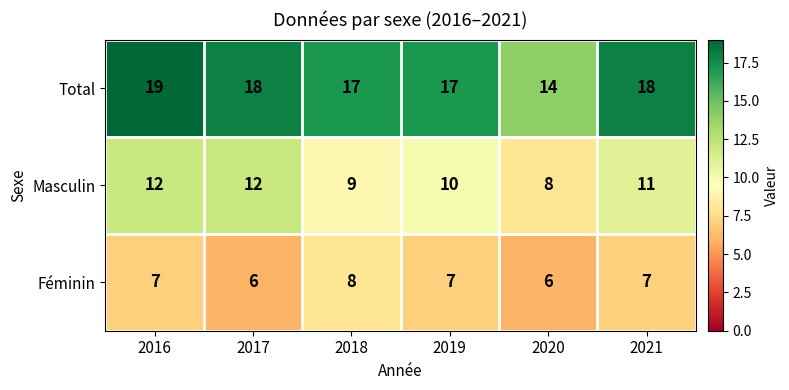

What is the maximum value shown in the chart?

19